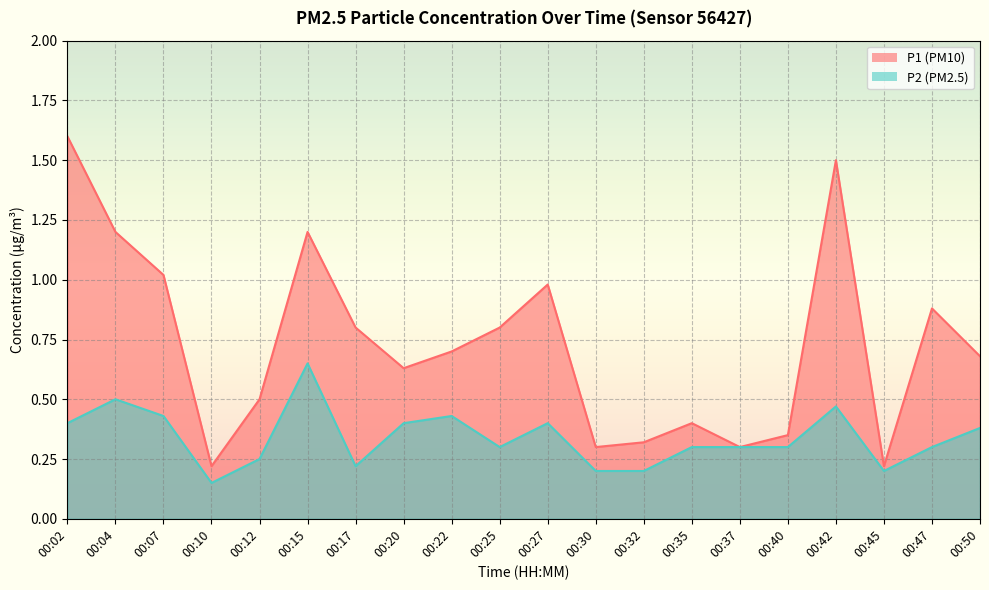

Read the P2 value at 00:25.

0.3